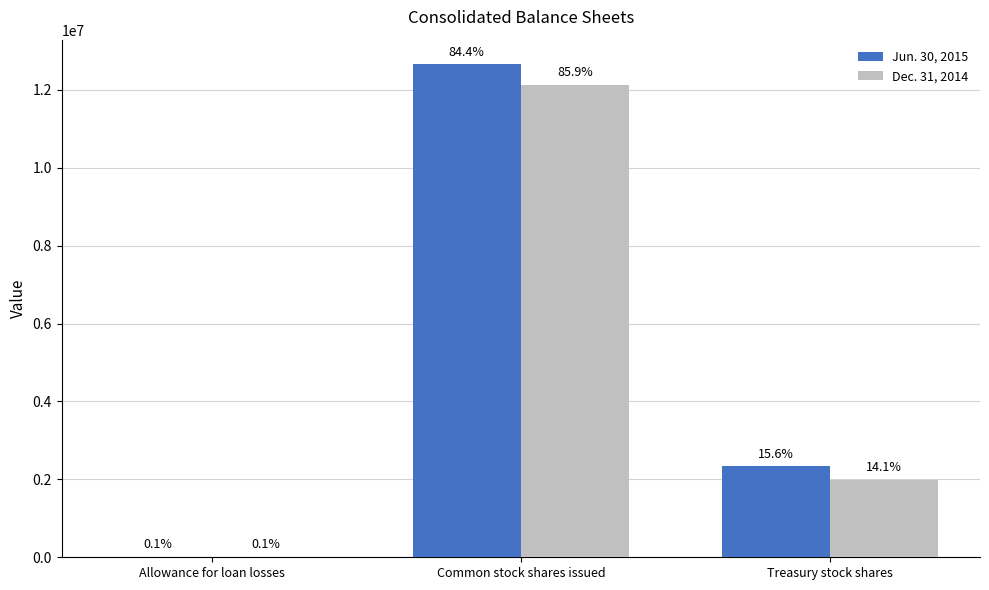

At which label does Dec. 31, 2014 first exceed 1988869?

Common stock shares issued